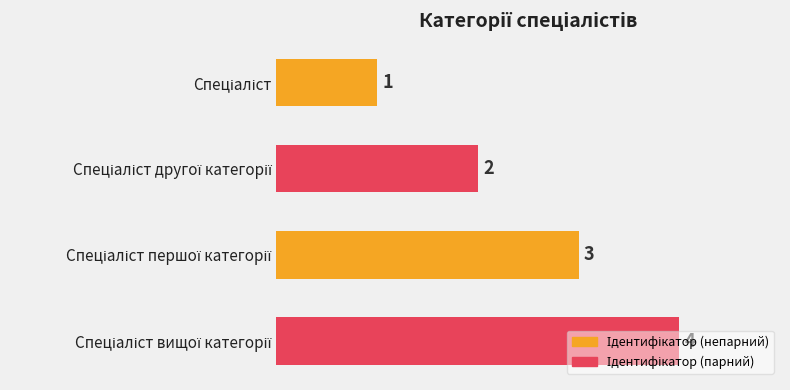

What is the value of the 4th bar from the top?

4